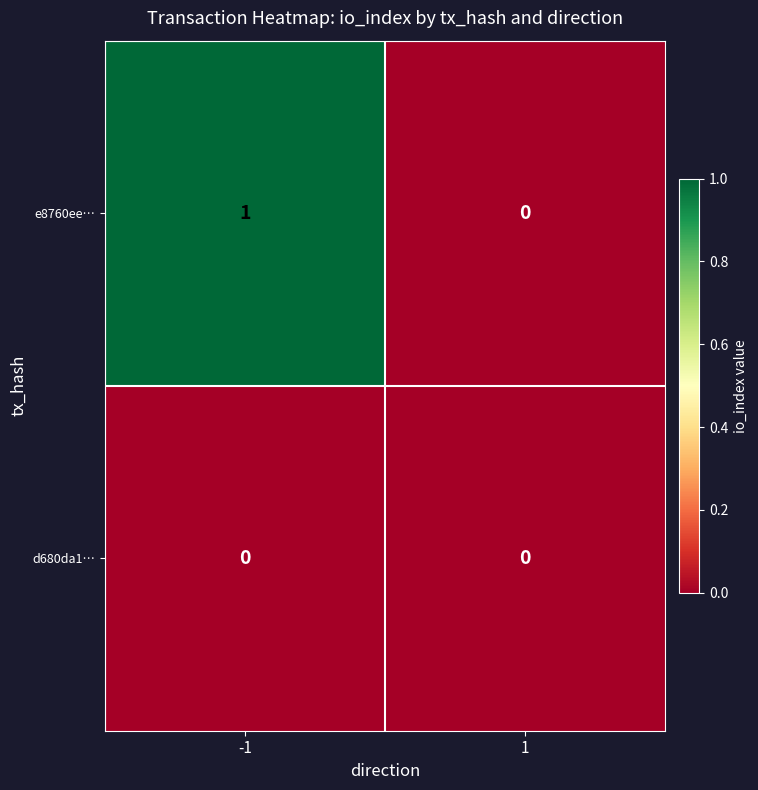

Which series changed the most between -1 and 1?

e8760ee…